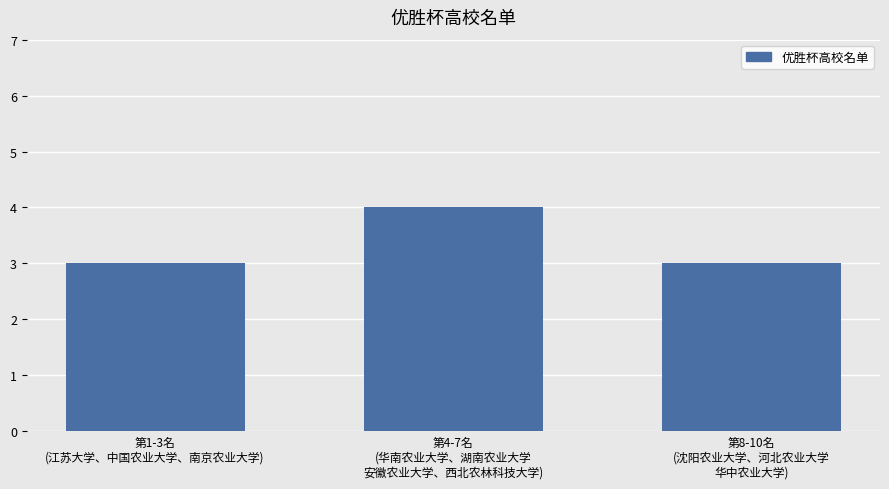

The value at 第4-7名
(华南农业大学、湖南农业大学
安徽农业大学、西北农林科技大学) is 4. True or false?

True